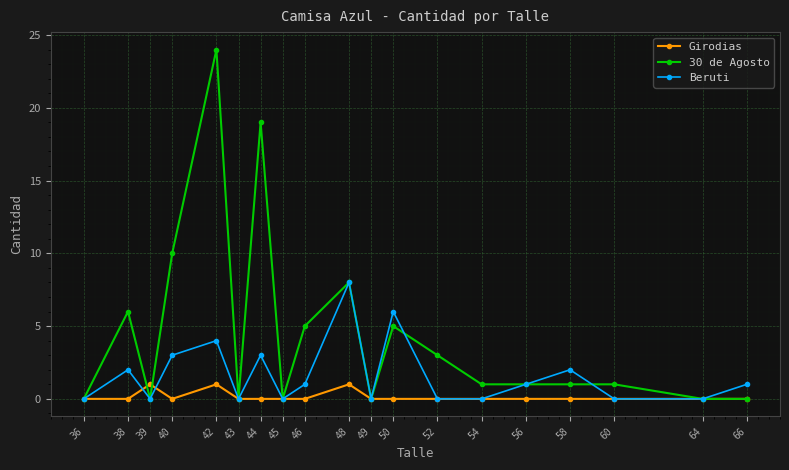

How many values in the Beruti series are below 1?

9